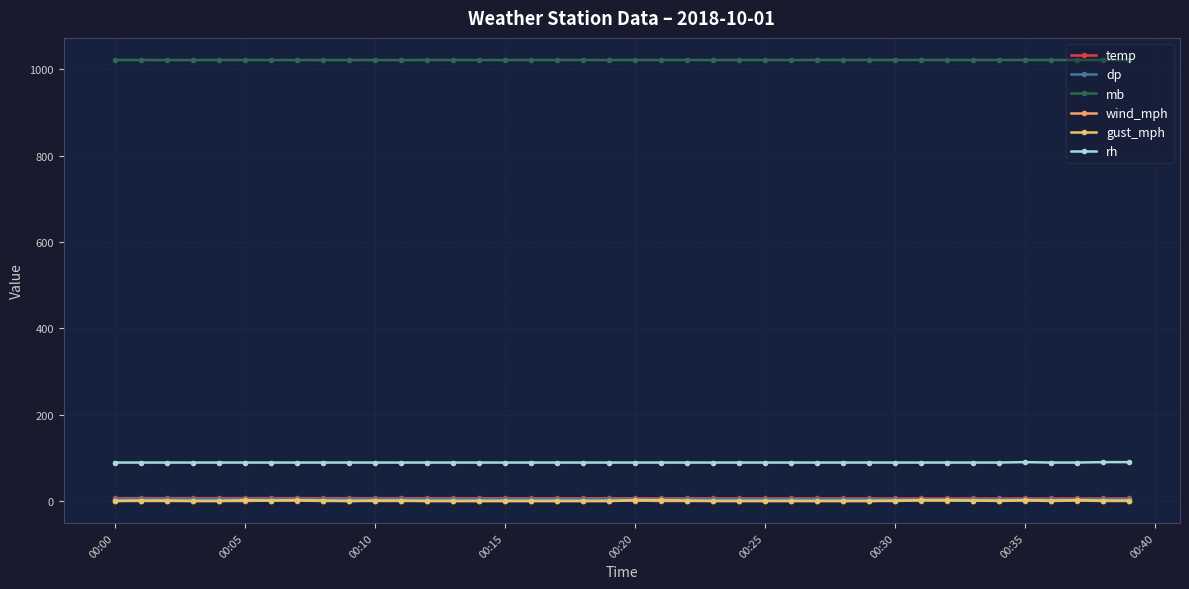

Reading left to right, extract all data points from this chart.

temp: 6.7	6.7	6.7	6.7	6.7	6.7	6.7	6.6	6.6	6.6	6.6	6.6	6.5	6.5	6.5	6.4	6.4	6.4	6.4	6.4	6.3	6.3	6.3	6.2	6.1	6.1	6.1	6.1	6.0	6.0	5.9	5.9	5.9	5.9	5.9	5.9	5.9	5.9	5.9	6.0
dp: 5.0	5.0	5.0	5.0	5.0	5.0	5.0	4.9	4.9	4.9	4.9	4.9	4.8	4.8	4.8	4.7	4.7	4.7	4.7	4.7	4.6	4.6	4.6	4.5	4.4	4.4	4.4	4.4	4.3	4.3	4.2	4.2	4.2	4.2	4.2	4.4	4.2	4.2	4.4	4.5
mb: 1021.4	1021.4	1021.3	1021.4	1021.4	1021.4	1021.4	1021.4	1021.3	1021.3	1021.4	1021.3	1021.4	1021.4	1021.4	1021.4	1021.5	1021.5	1021.5	1021.4	1021.5	1021.5	1021.5	1021.4	1021.5	1021.5	1021.4	1021.5	1021.5	1021.6	1021.5	1021.5	1021.5	1021.5	1021.5	1021.5	1021.5	1021.5	1021.6	1021.5
wind_mph: 0.0	0.0	0.0	0.0	0.0	0.0	1.0	1.0	0.0	0.0	0.0	0.0	0.0	0.0	0.0	0.0	0.0	0.0	0.0	0.0	1.0	0.0	0.0	0.0	0.0	0.0	0.0	0.0	0.0	0.0	0.0	1.0	1.0	1.0	0.0	1.0	0.0	1.0	0.0	0.0
gust_mph: 0.0	1.0	1.0	0.0	0.0	2.0	1.0	2.0	1.0	0.0	1.0	1.0	0.0	0.0	0.0	0.0	0.0	0.0	0.0	0.0	2.0	2.0	1.0	0.0	0.0	0.0	0.0	0.0	0.0	0.0	1.0	2.0	2.0	1.0	1.0	2.0	1.0	2.0	1.0	1.0
rh: 89.0	89.0	89.0	89.0	89.0	89.0	89.0	89.0	89.0	89.0	89.0	89.0	89.0	89.0	89.0	89.0	89.0	89.0	89.0	89.0	89.0	89.0	89.0	89.0	89.0	89.0	89.0	89.0	89.0	89.0	89.0	89.0	89.0	89.0	89.0	90.0	89.0	89.0	90.0	90.0